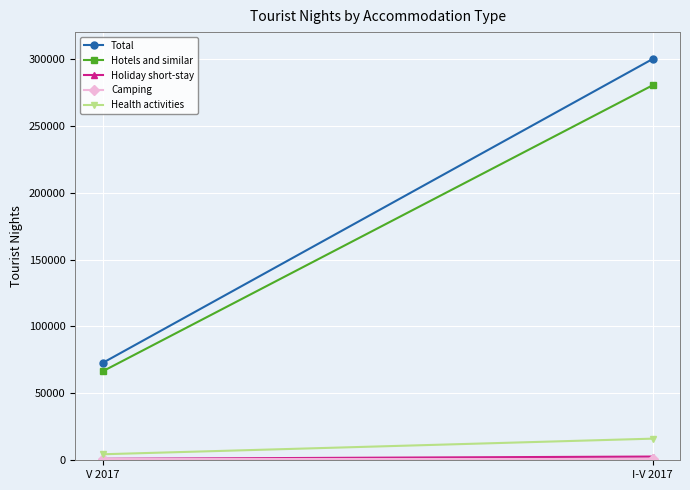

What is the difference between the highest and lowest values at V 2017?

72085